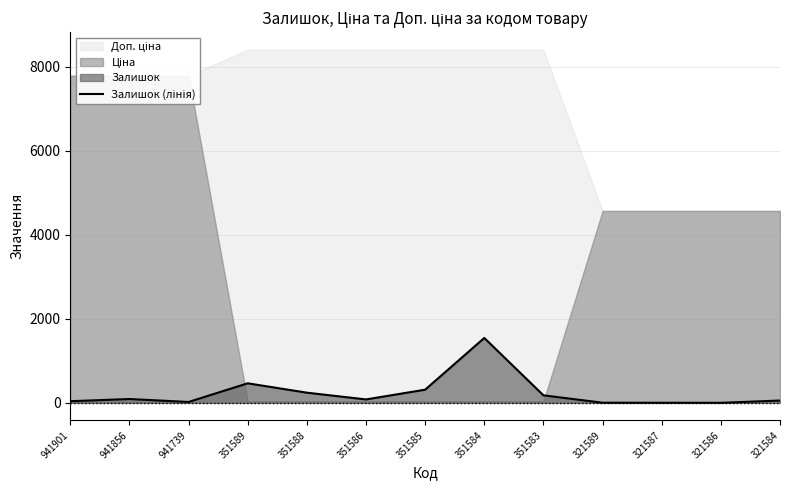

What is the value of the 8th point from the left?

1545